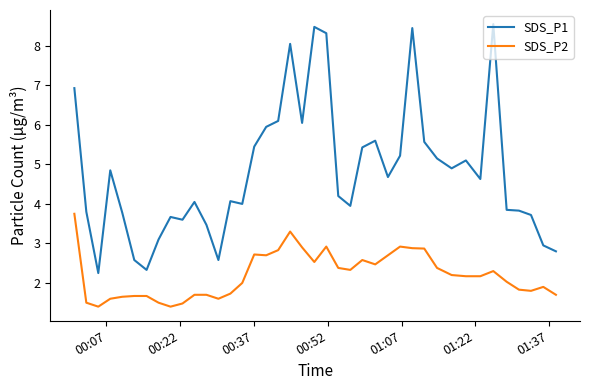

What is the difference between the maximum and minimum values in the SDS_P1 series?

6.3